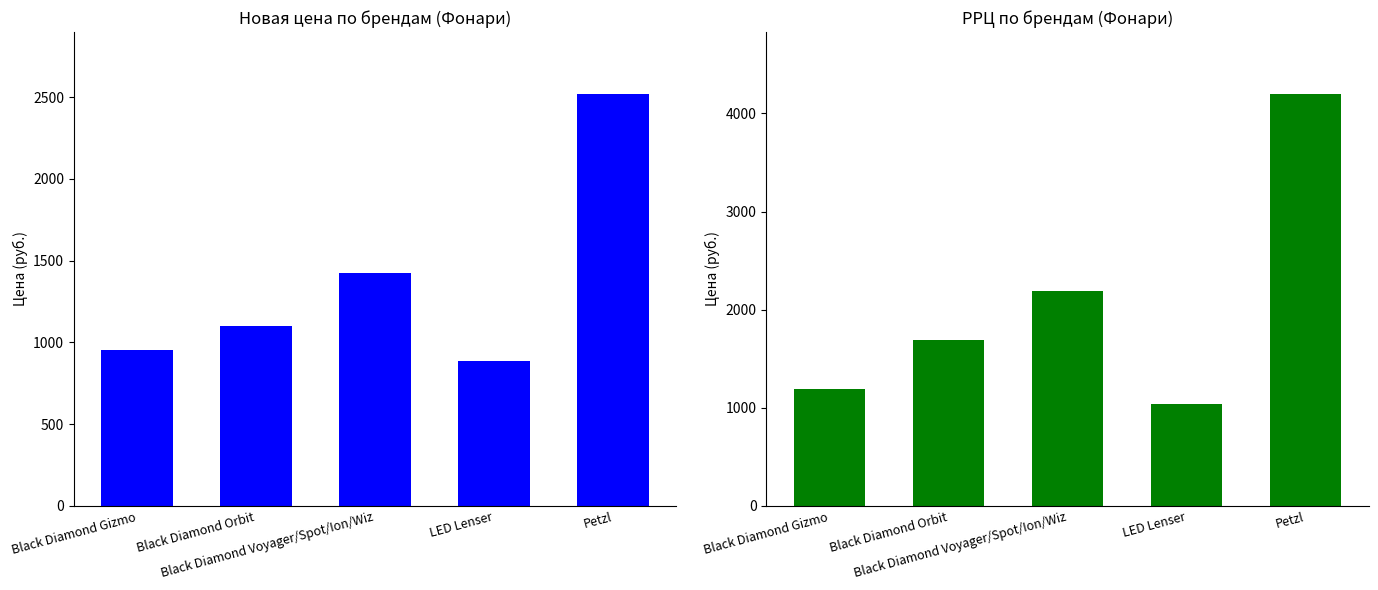

What is the label of the 3rd bar from the left?

Black Diamond Voyager/Spot/Ion/Wiz